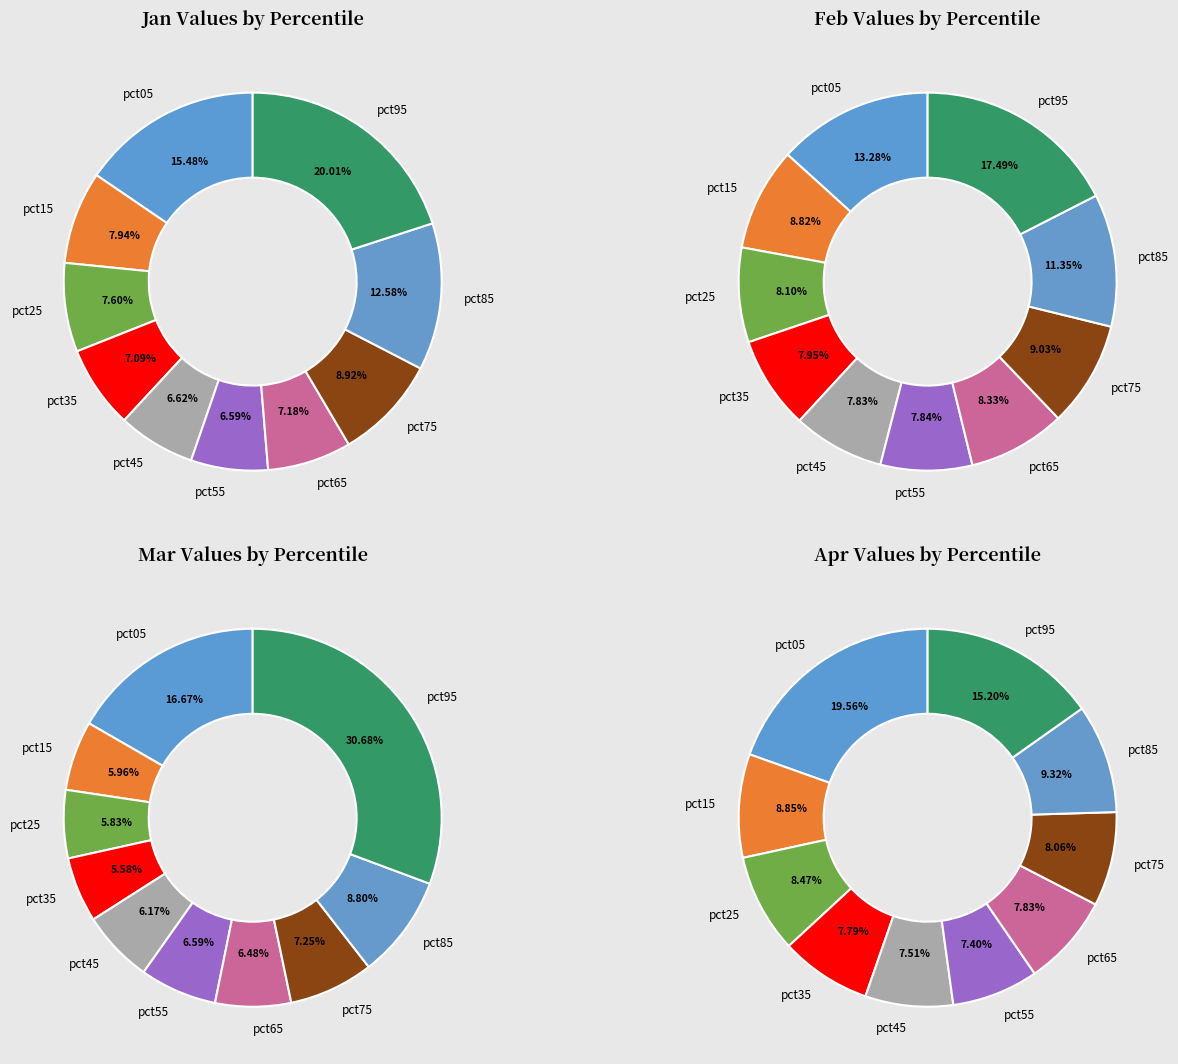

Which slice is the smallest?

pct35